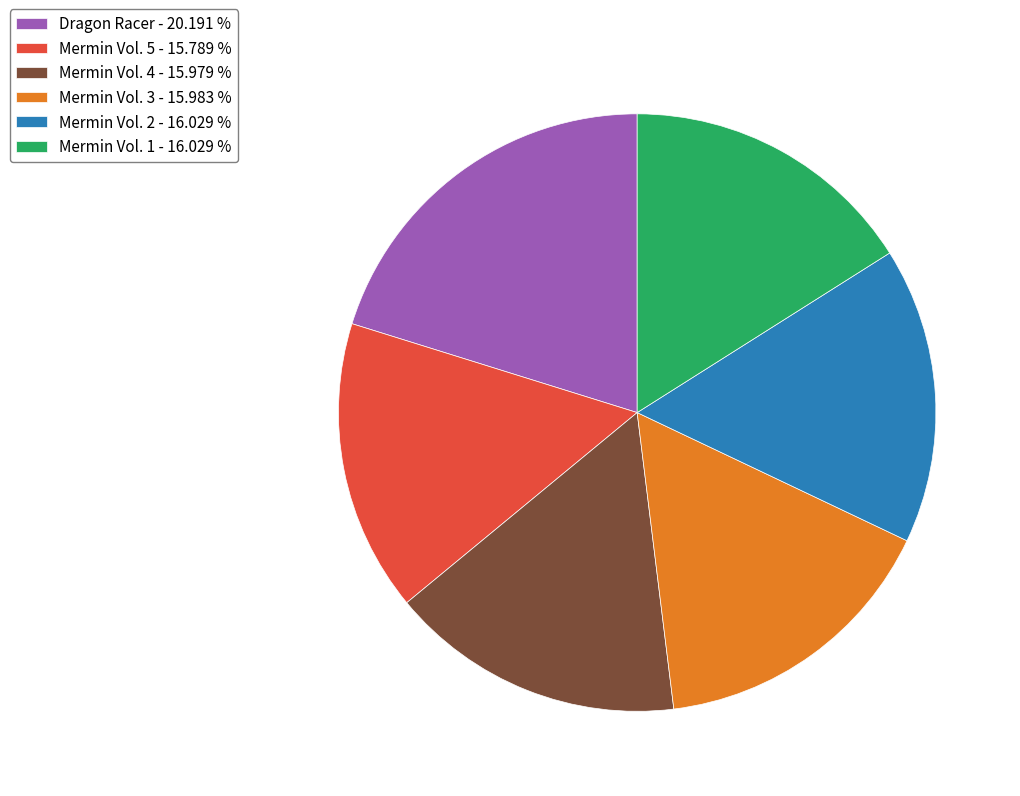

Does Mermin Vol. 3 - 15.983 % account for over 50% of the chart?

No